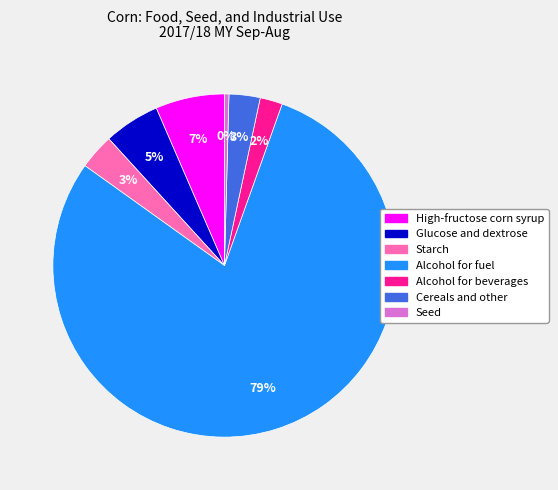

To the nearest percent, what is the average slice percentage?

14%